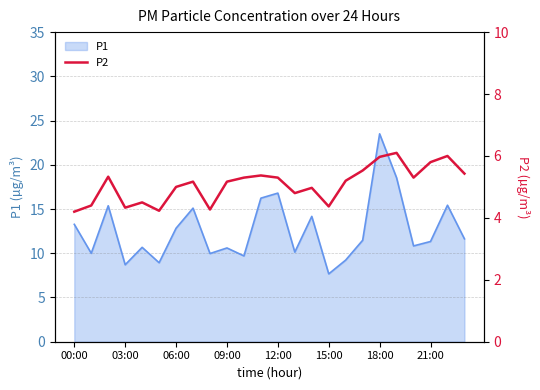

Is it true that P1 equals 10.6 at 09:00?

True